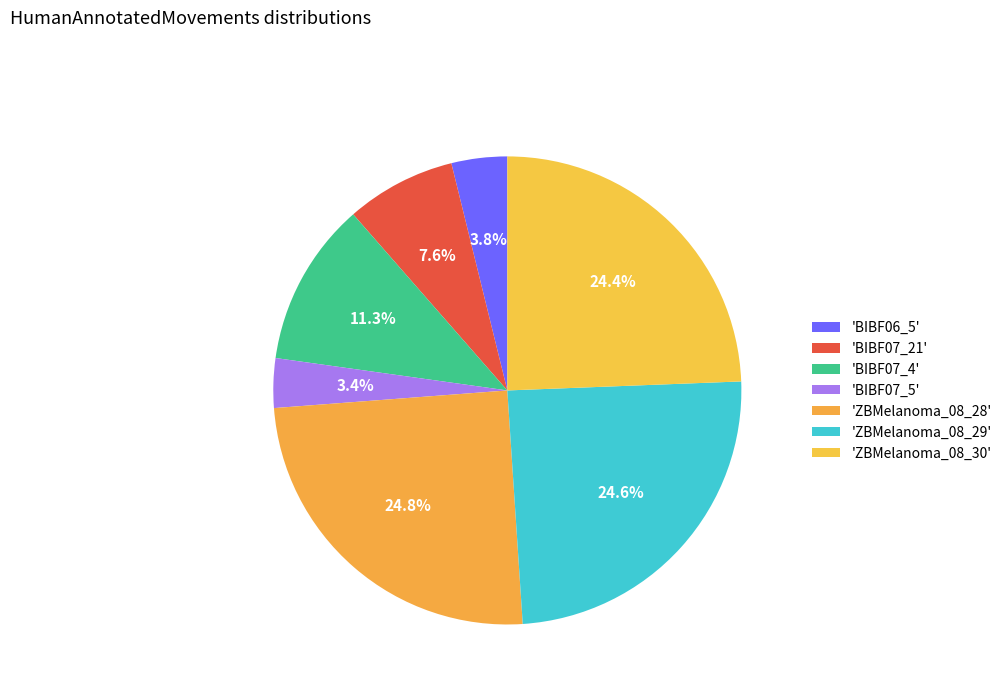

Count the number of slices in the pie.

7